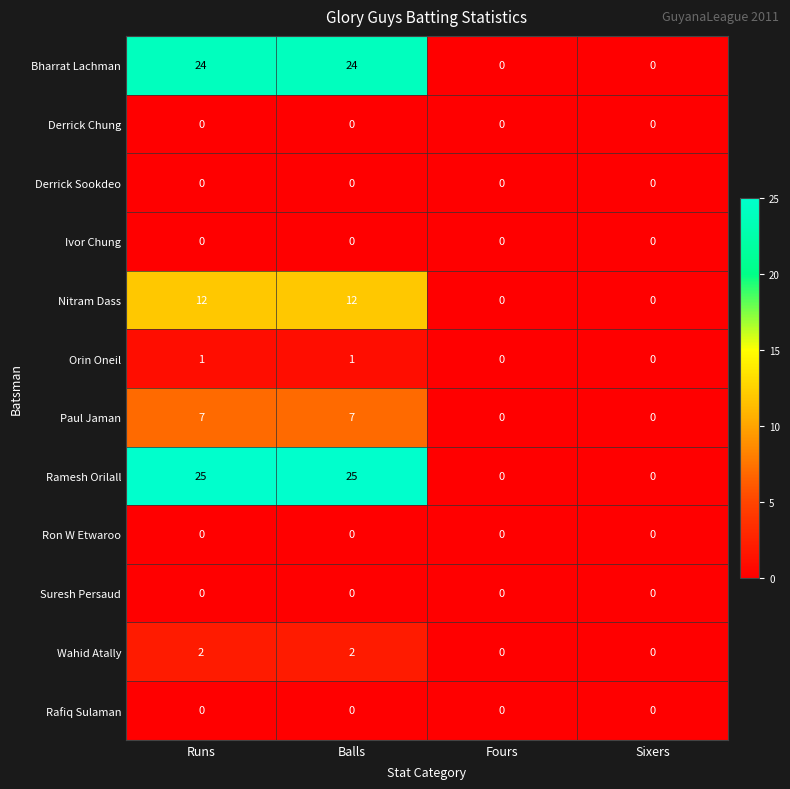

True or false: Derrick Chung has a value of 0 at Balls.

True